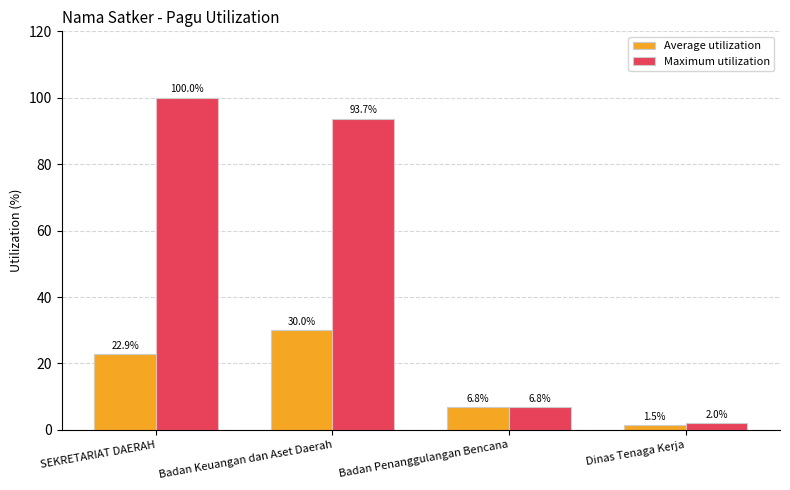

At which category is the sum across all series the highest?

Badan Keuangan dan Aset Daerah